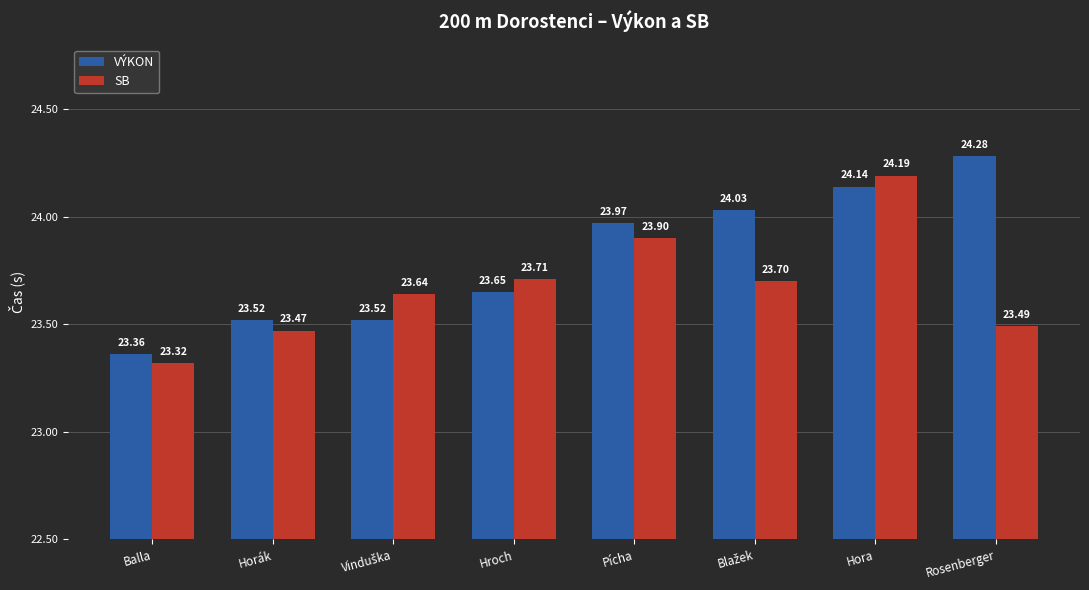

Which category has the highest value in the VÝKON series?

Rosenberger